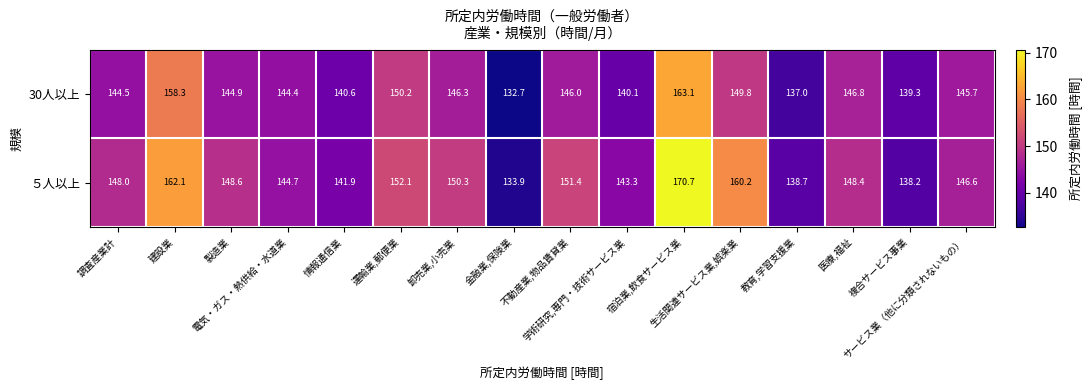

What is the sum of all 30人以上 values?

2329.7